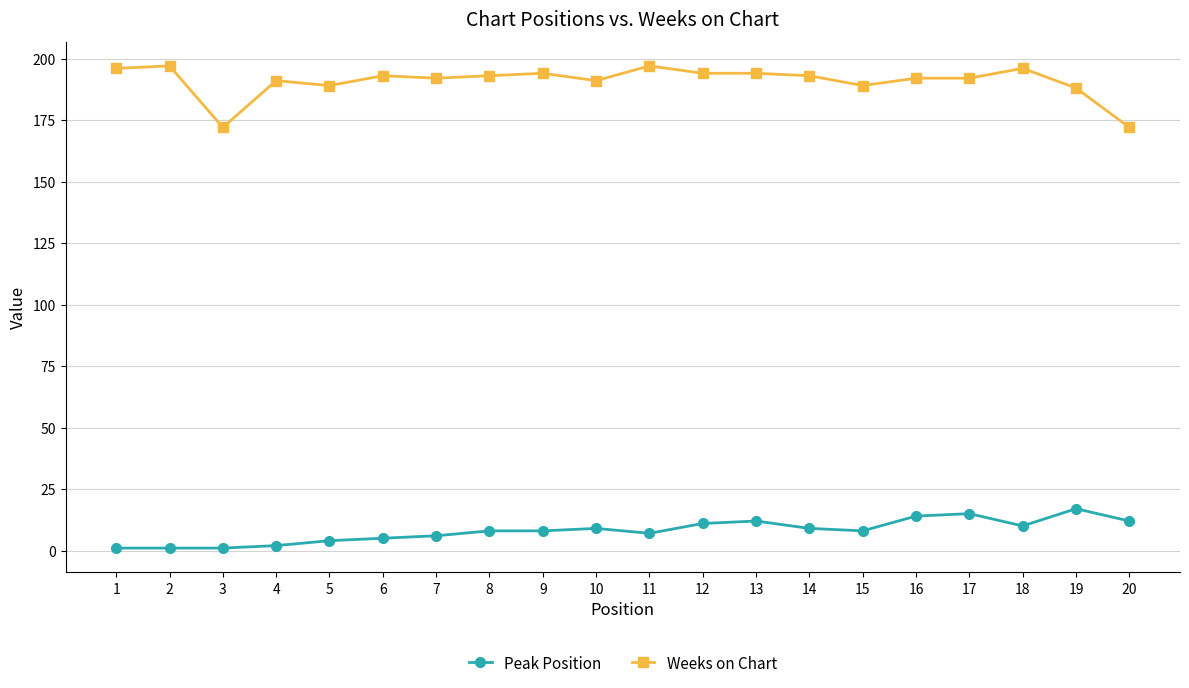

At which category does Weeks on Chart reach its first local valley?

3